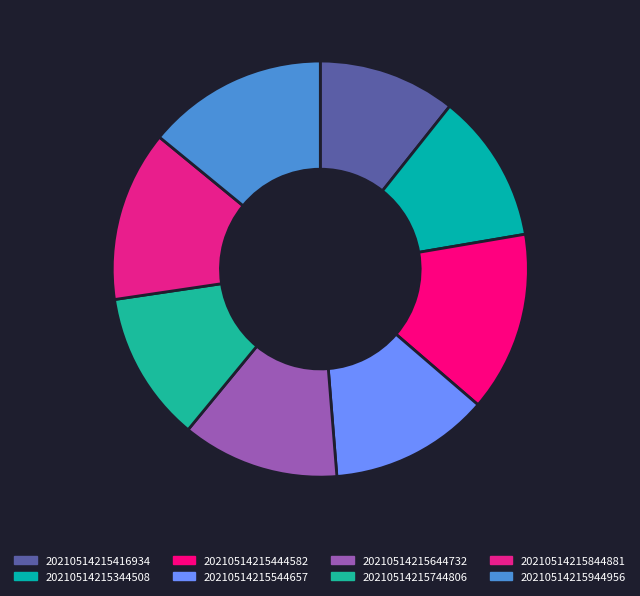

What is the change in value from 20210514215344508 to 20210514215444582?

+6.0